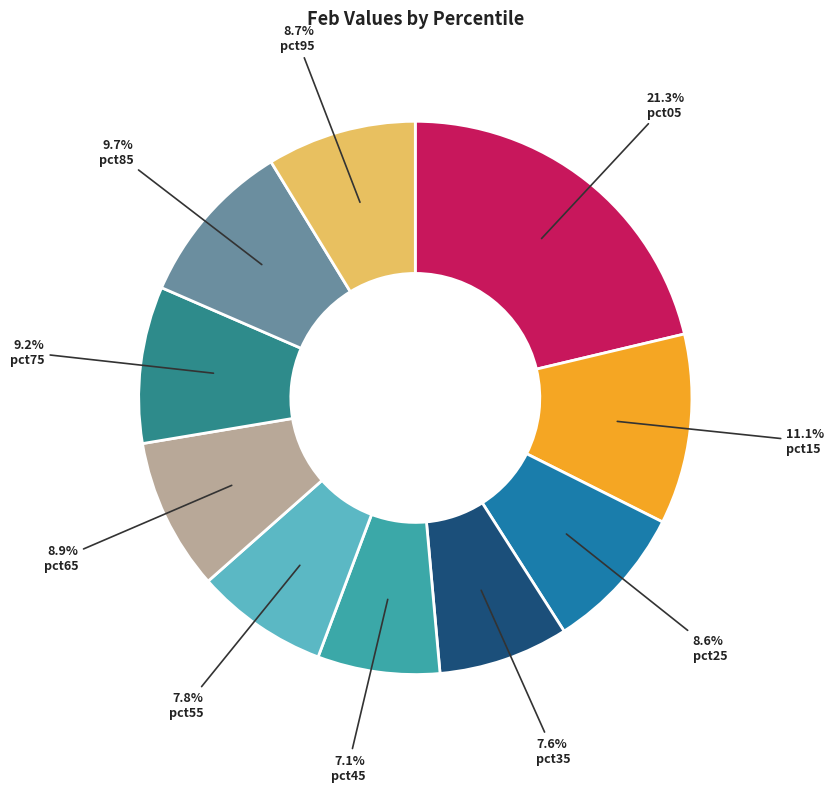

How many segments does this pie chart have?

10